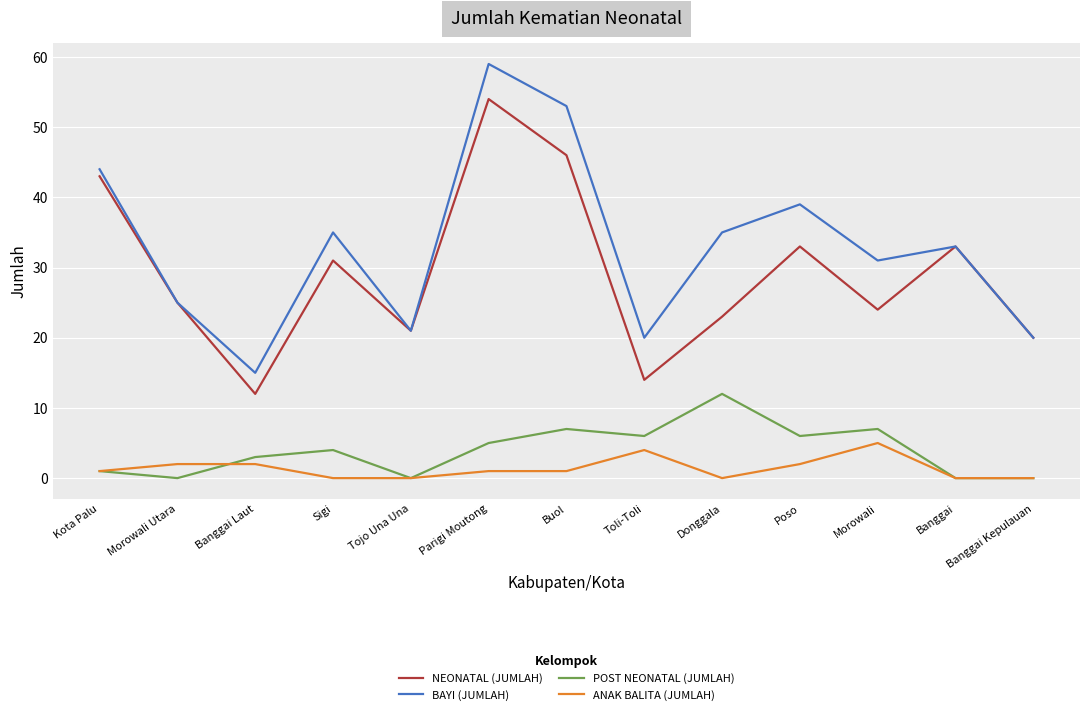

The NEONATAL (JUMLAH) series shows 8 at Morowali Utara. True or false?

False